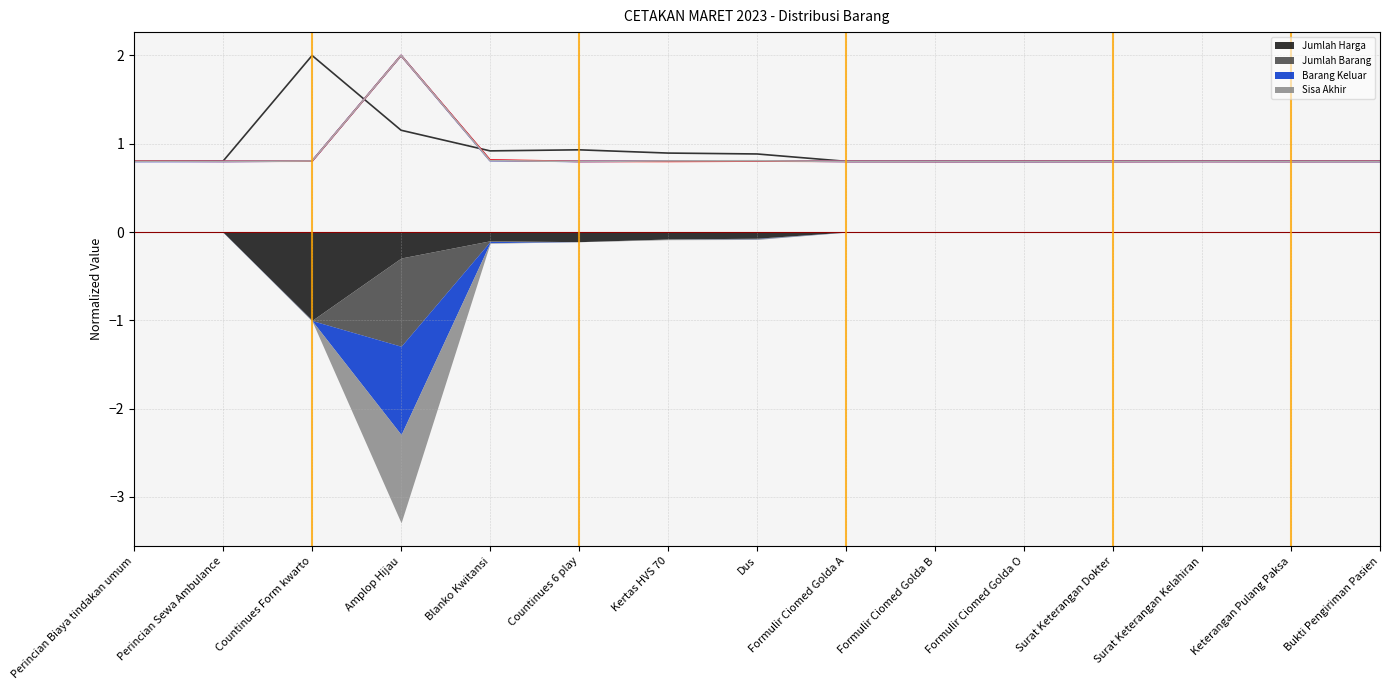

Rank the series at Perincian Sewa Ambulance from highest to lowest value.

Jumlah Harga (trend), Barang Keluar (trend), Sisa Akhir (trend), Jumlah Barang (trend)